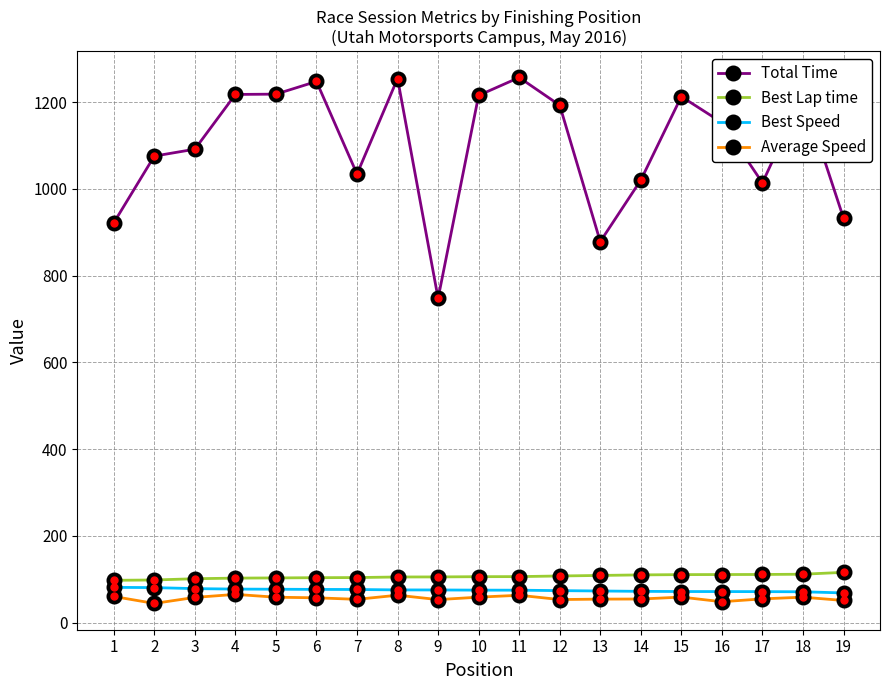

What is the total value across all series at 16?

1383.2